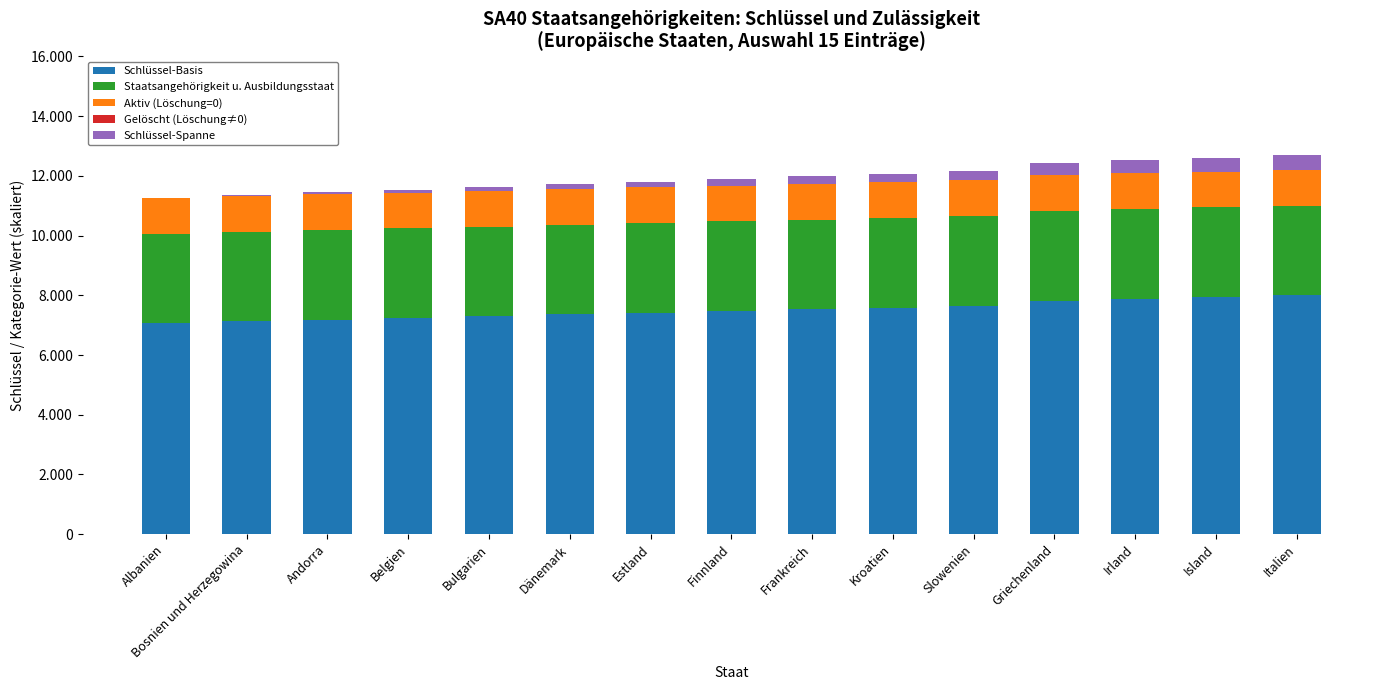

Are the bars grouped side by side (vs. stacked)?

No